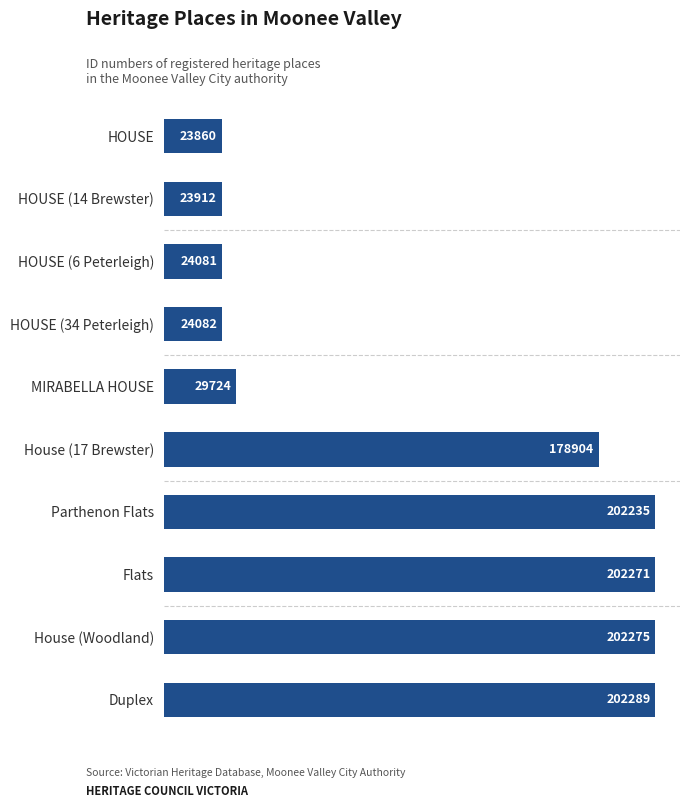

Count the number of categories in the chart.

10